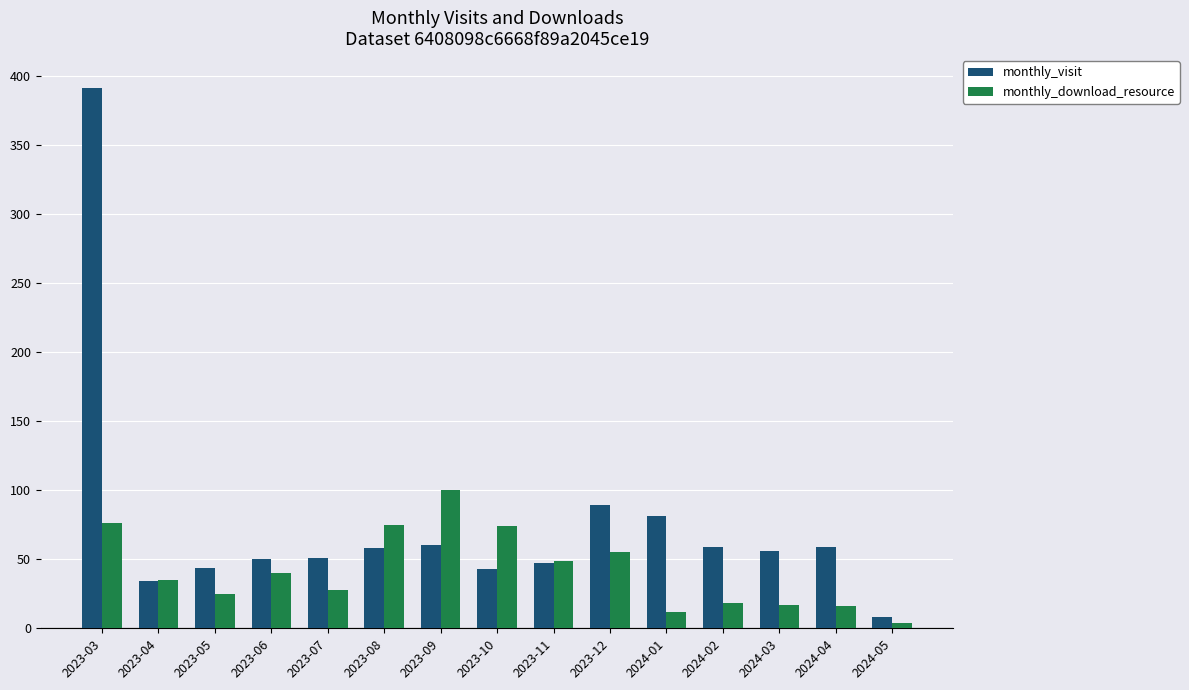

What is the spread (max minus min) of values at 2024-04?

43